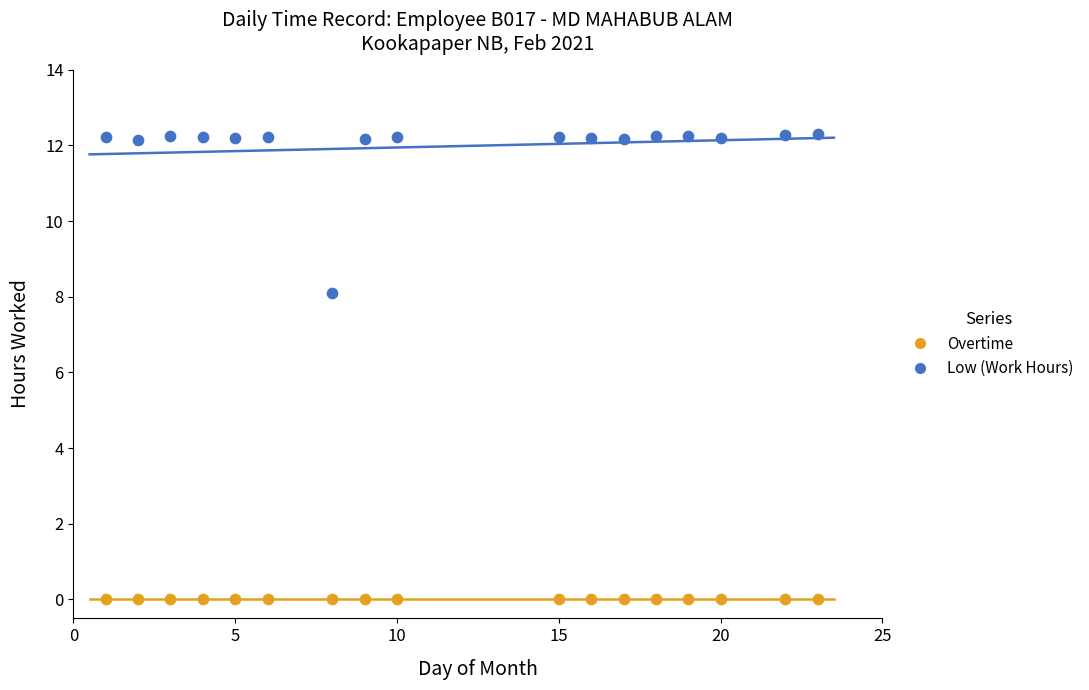

Across all series, what Y value is closest to 6?

8.1